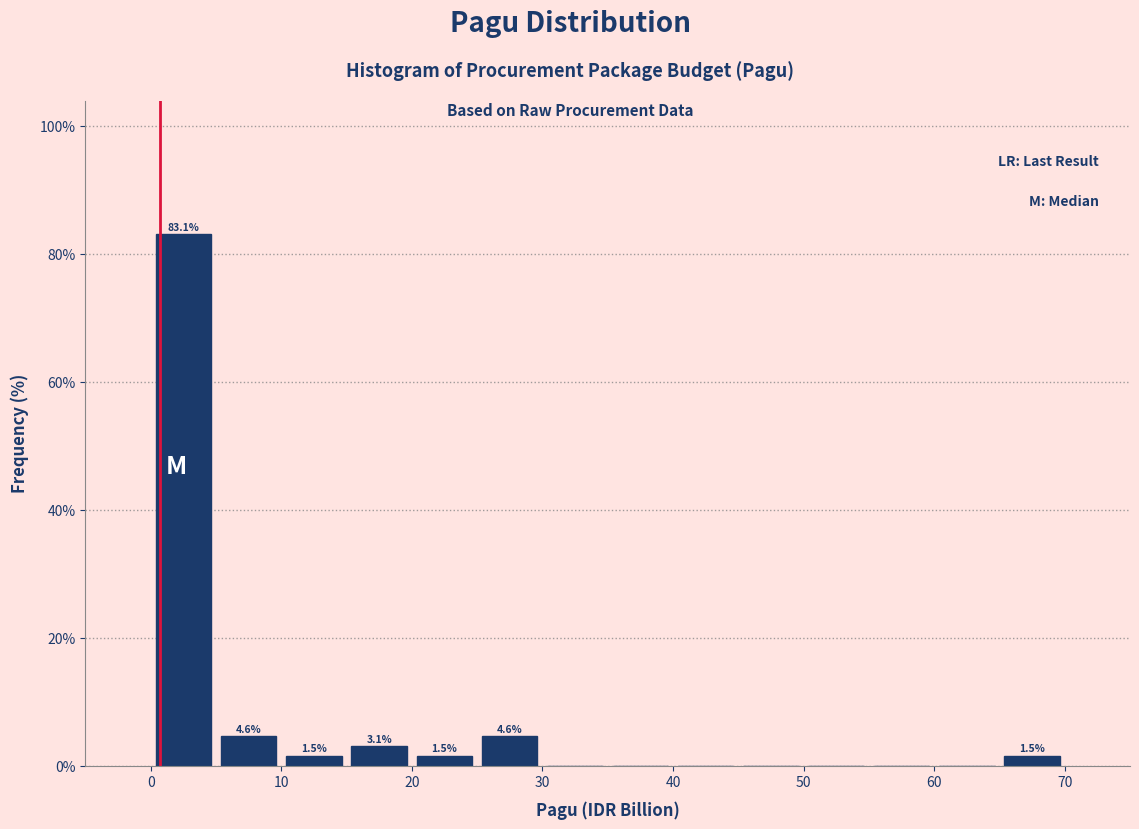

Over which range of the x-axis is the bar tallest?

0 to 5